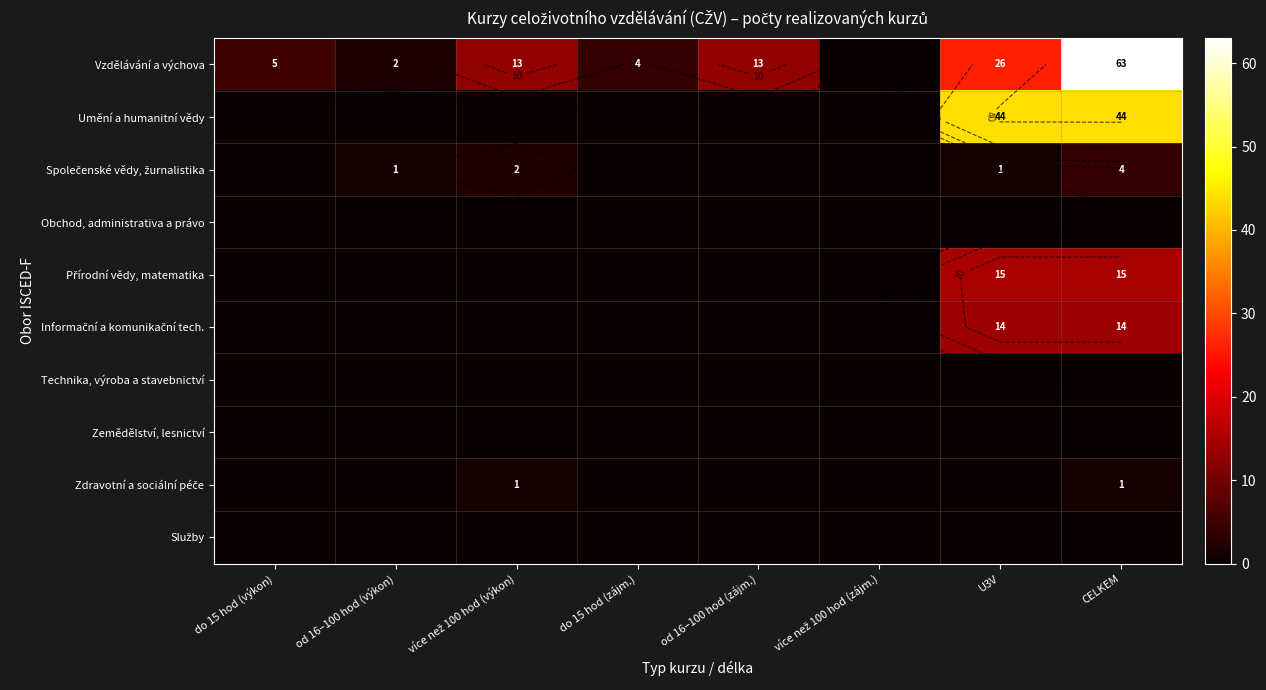

Count the Informační a komunikační tech. values in the range 0 to 14.

8